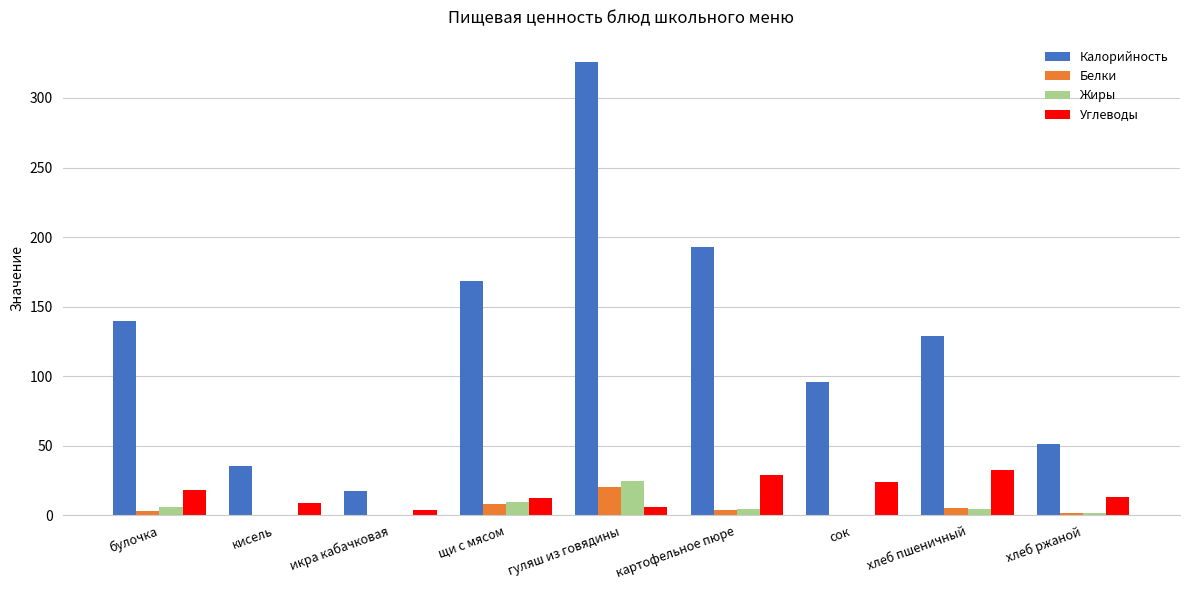

What is the sum of all Калорийность values?

1155.6